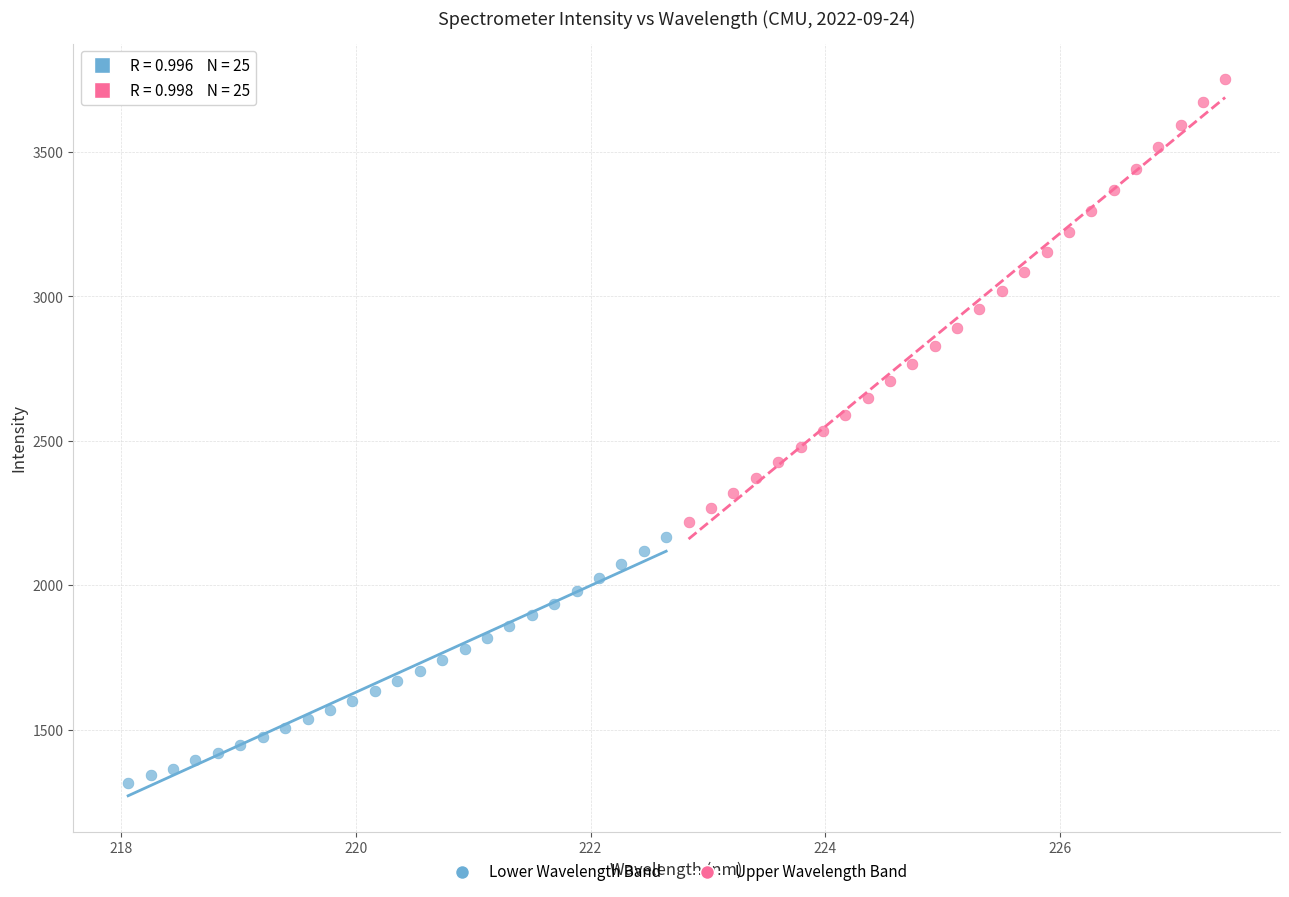

What are all the series names shown in the legend?

Lower Wavelength Band, Upper Wavelength Band